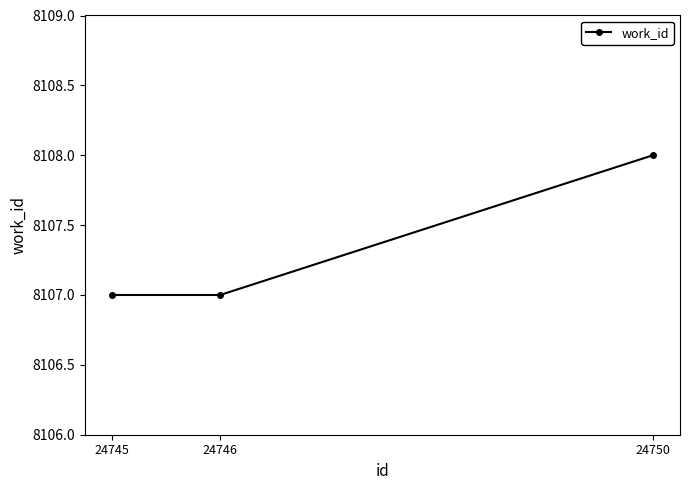

How many lines are shown in the chart?

1